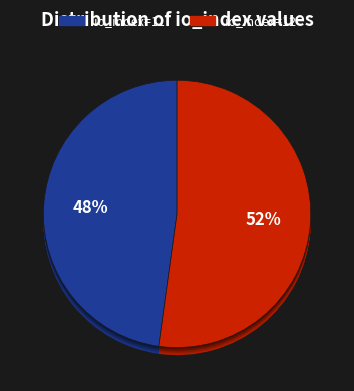

Which slice is the largest?

io_index=12